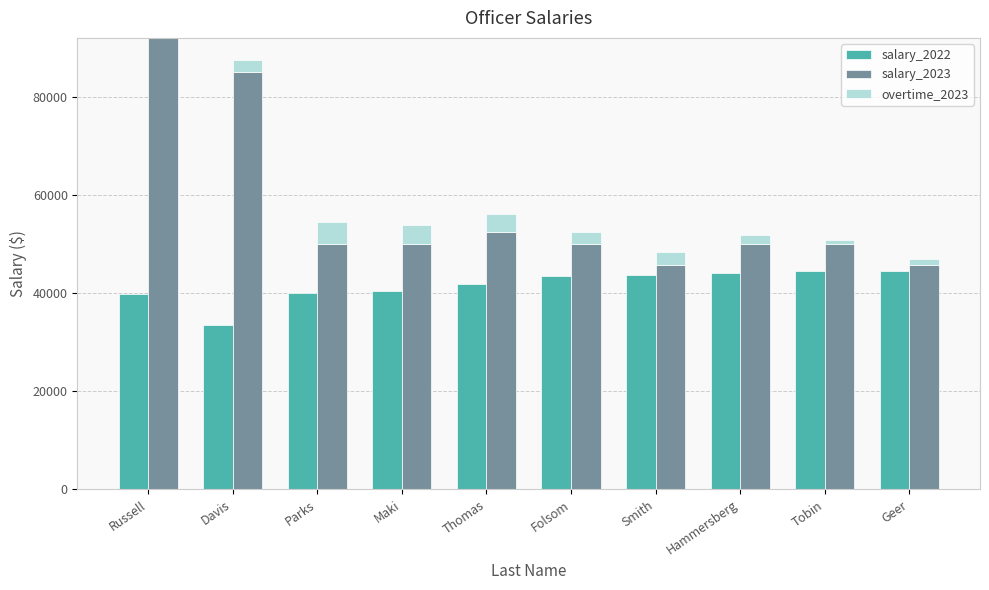

List the series in order of their peak value, lowest first.

overtime_2023, salary_2022, salary_2023